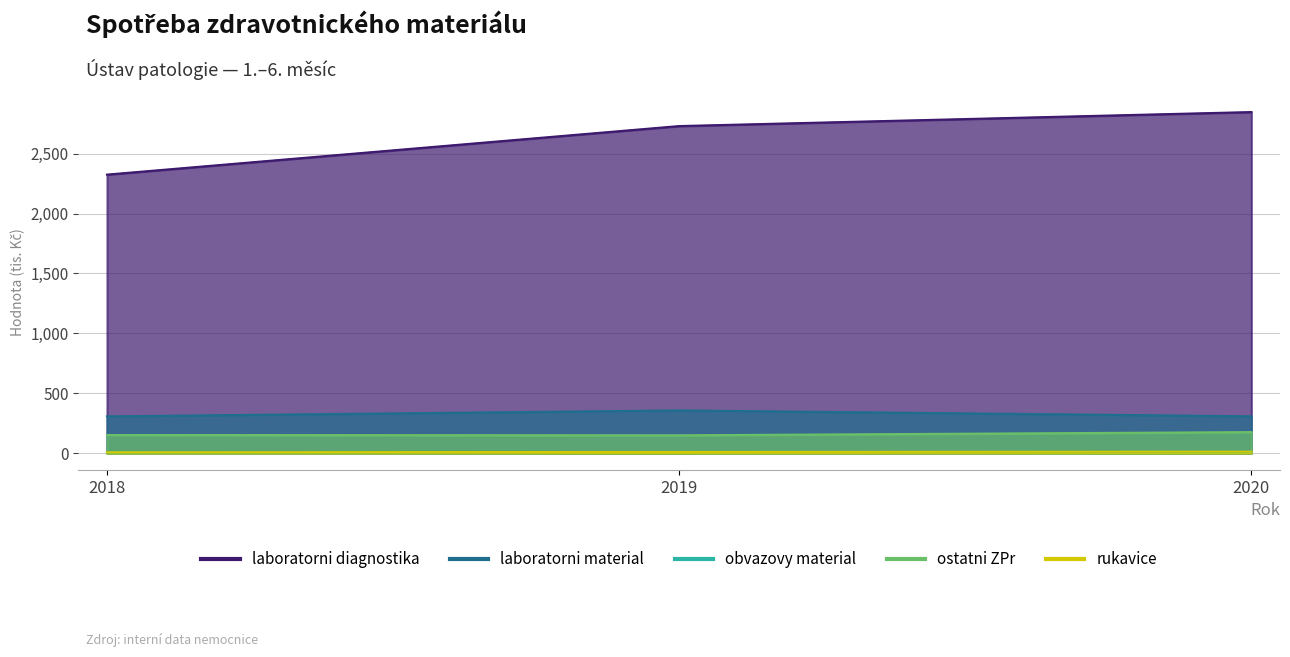

True or false: laboratorni diagnostika has a value of 1383.9 at 2020.

False